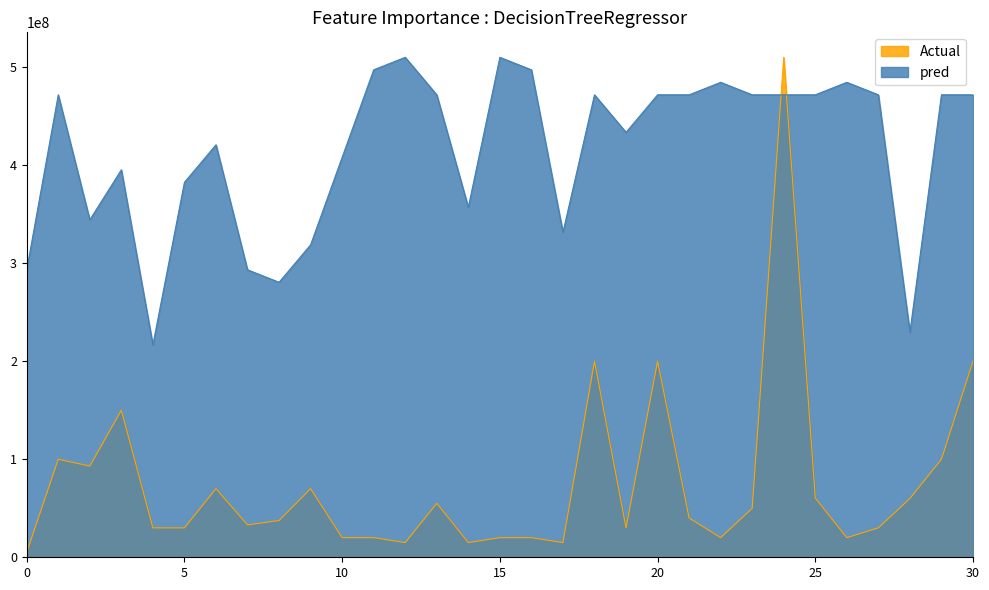

True or false: categoria_id has more than 2 points higher than both neighbors.

True